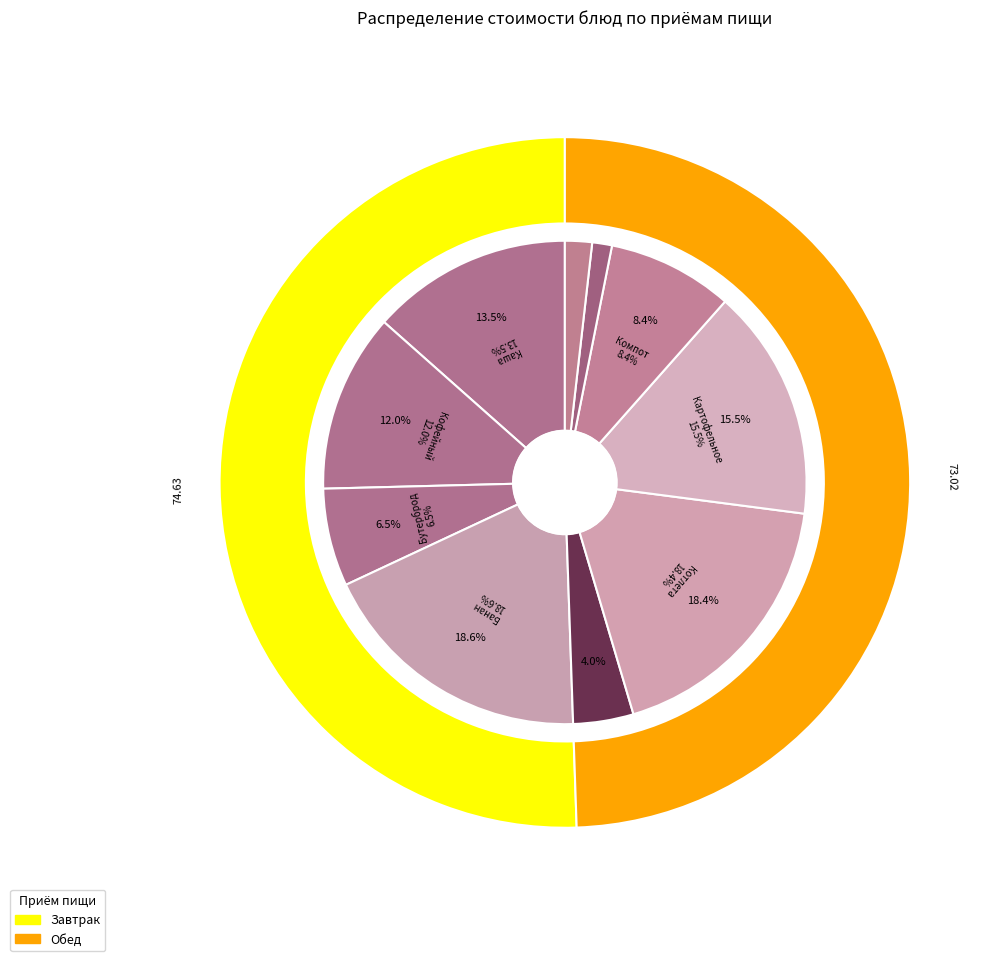

Which slice is the largest?

Банан